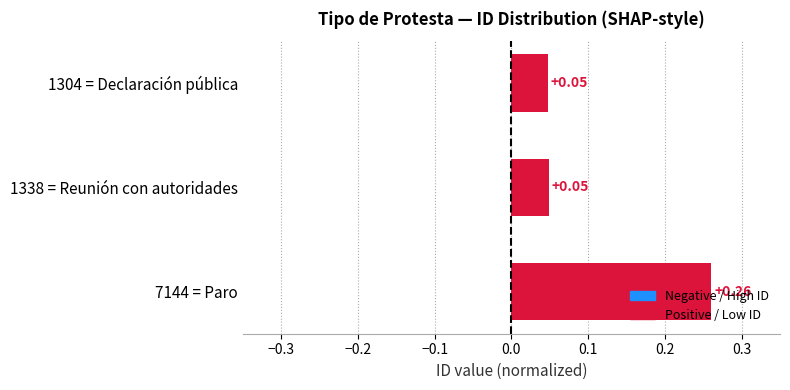

What is the label of the 3rd bar from the right?

1304 = Declaración pública